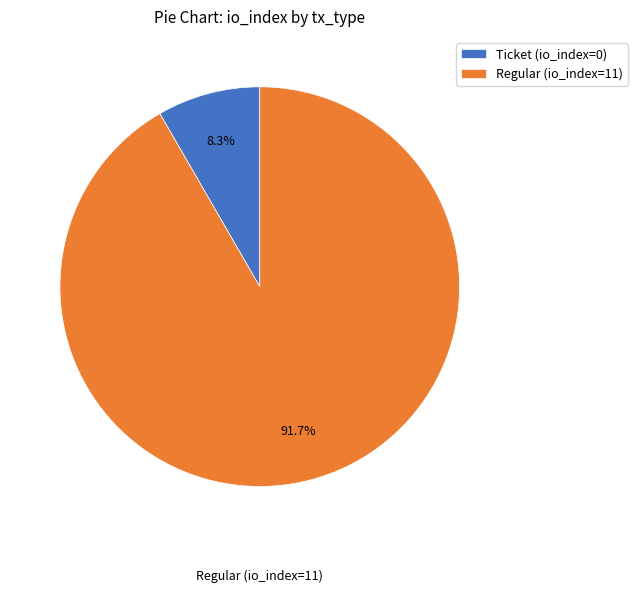

How many slices are in this pie chart?

2